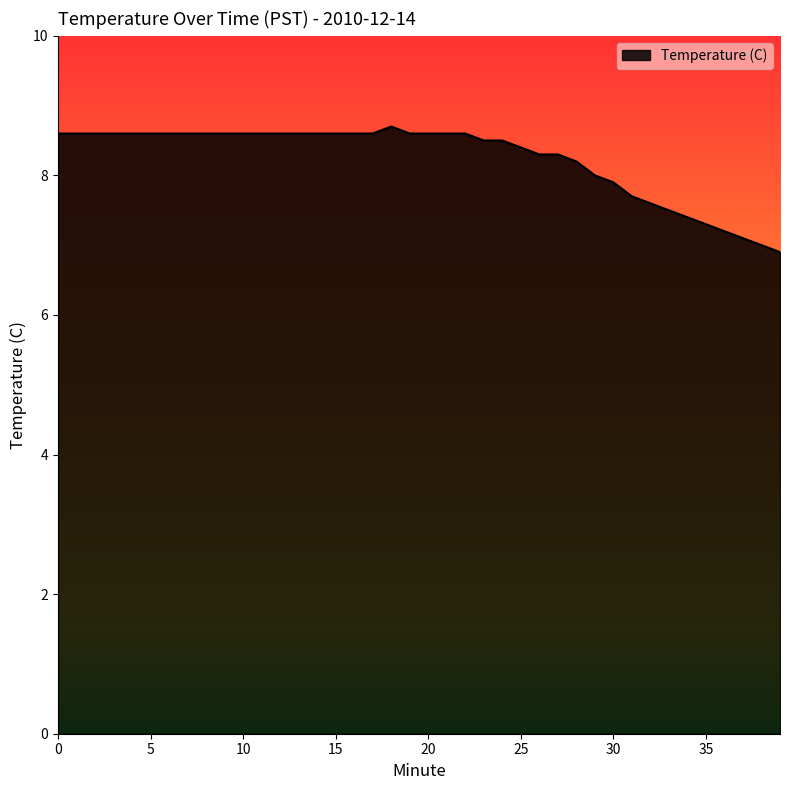

True or false: the data has more than 0 interior local peaks.

True